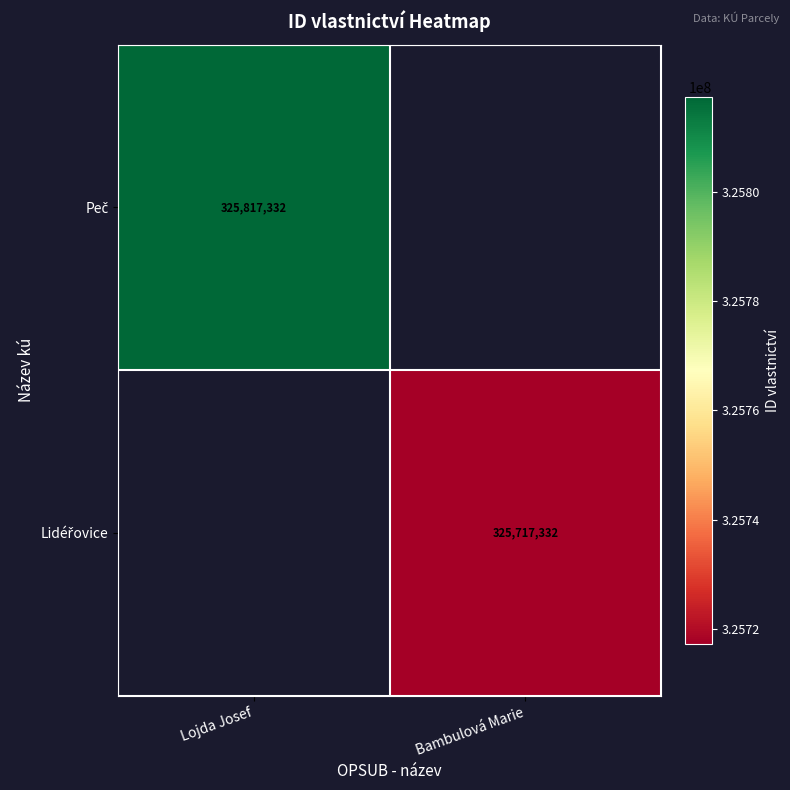

Is it true that Peč equals 576942311.9 at Lojda Josef?

False